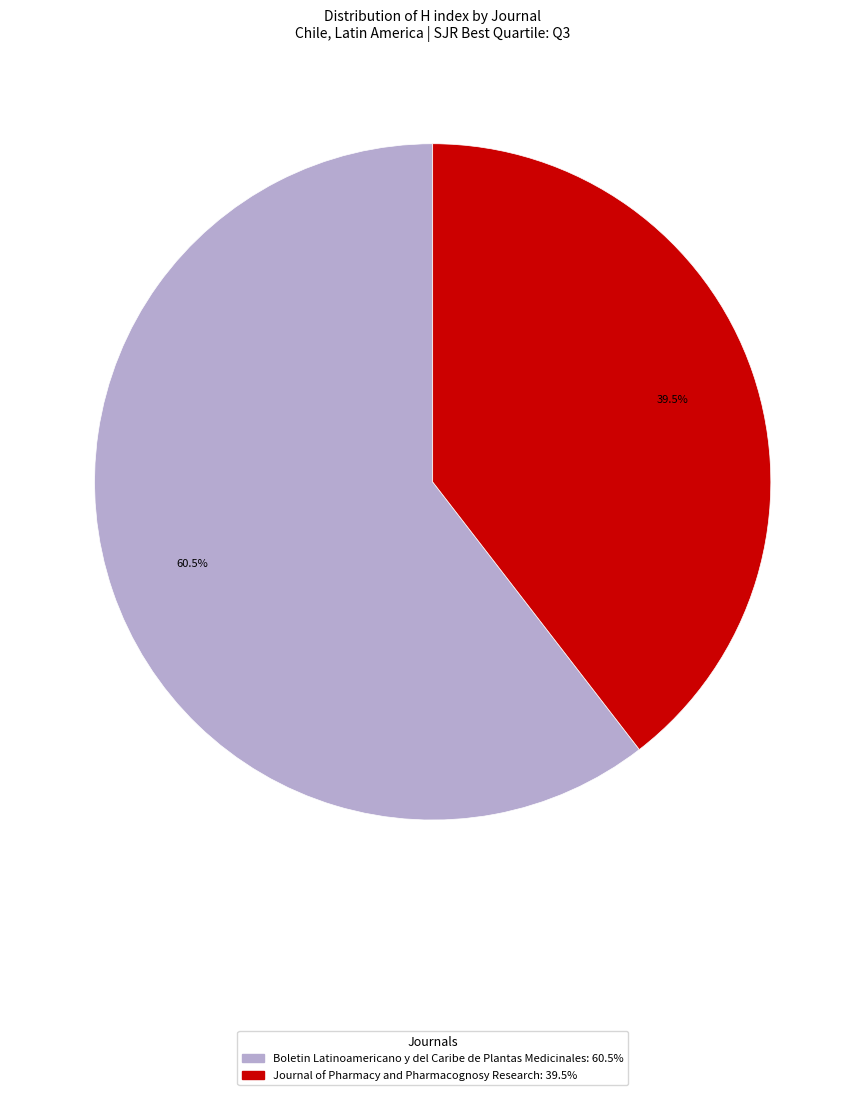

Which slice is the largest?

Boletin Latinoamericano y del Caribe de Plantas Medicinales